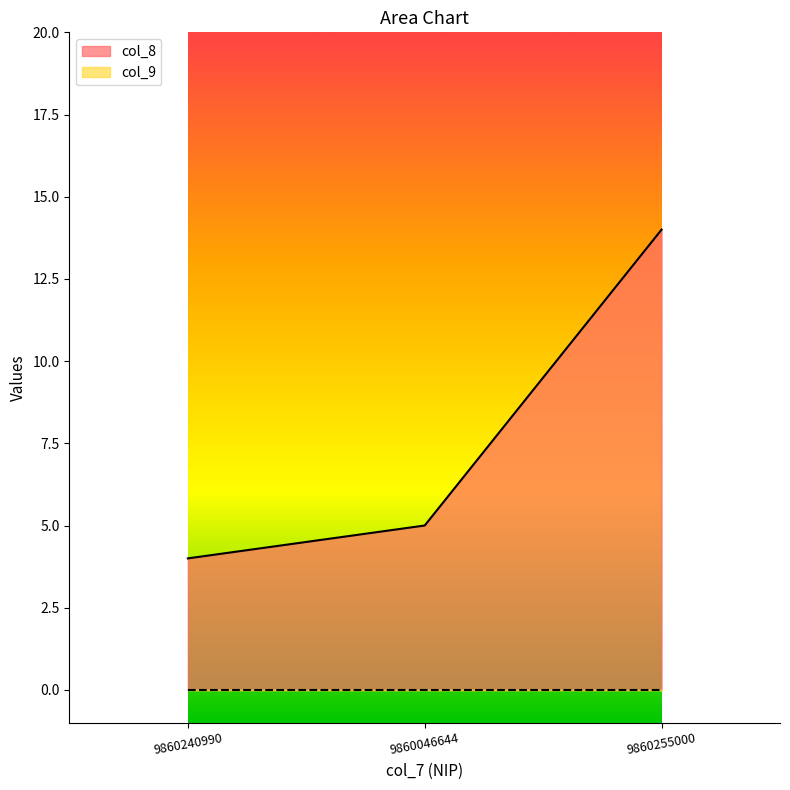

At which category does the chart reach its peak across all series?

9860255000